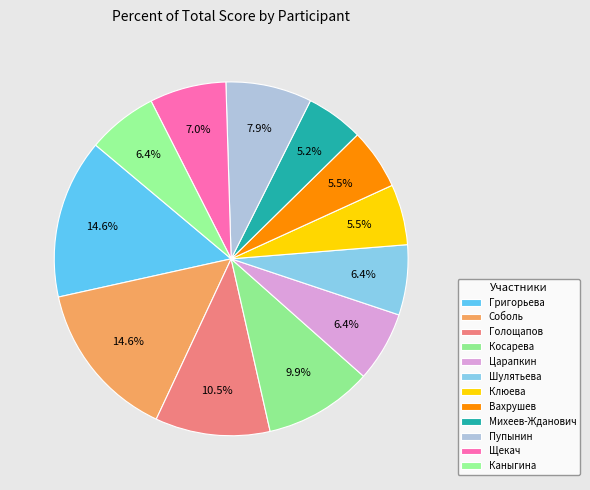

Count the number of slices in the pie.

12